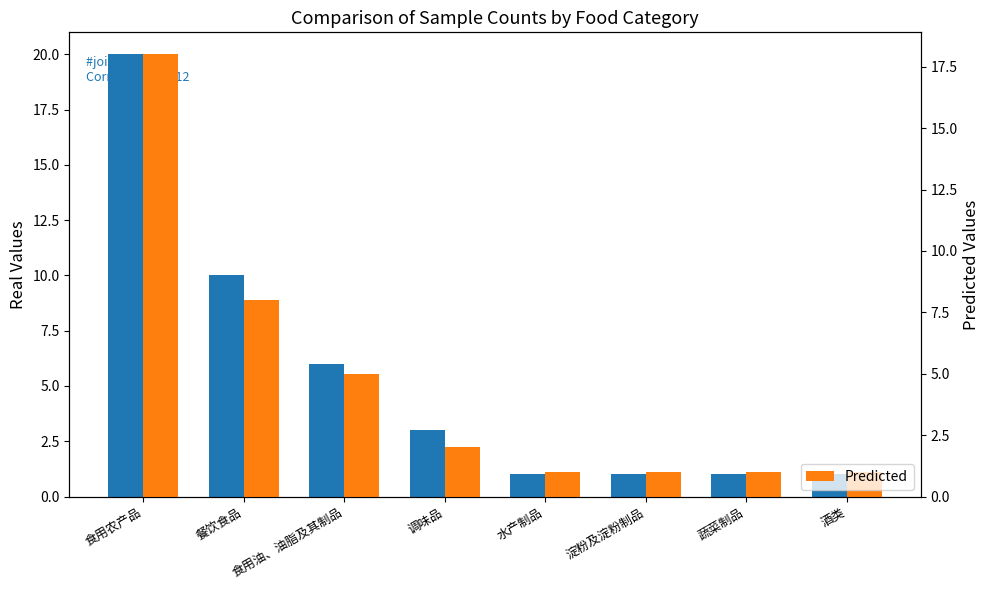

At which category is the sum across all series the highest?

食用农产品